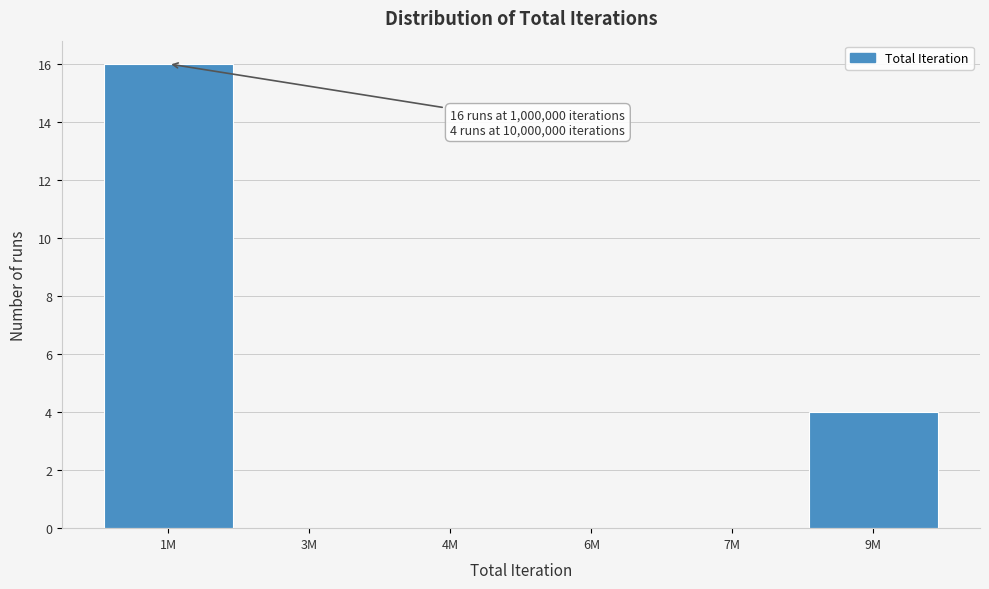

Reading left to right, what are all the values shown in this chart?

1M=16	3M=0	4M=0	6M=0	7M=0	9M=4